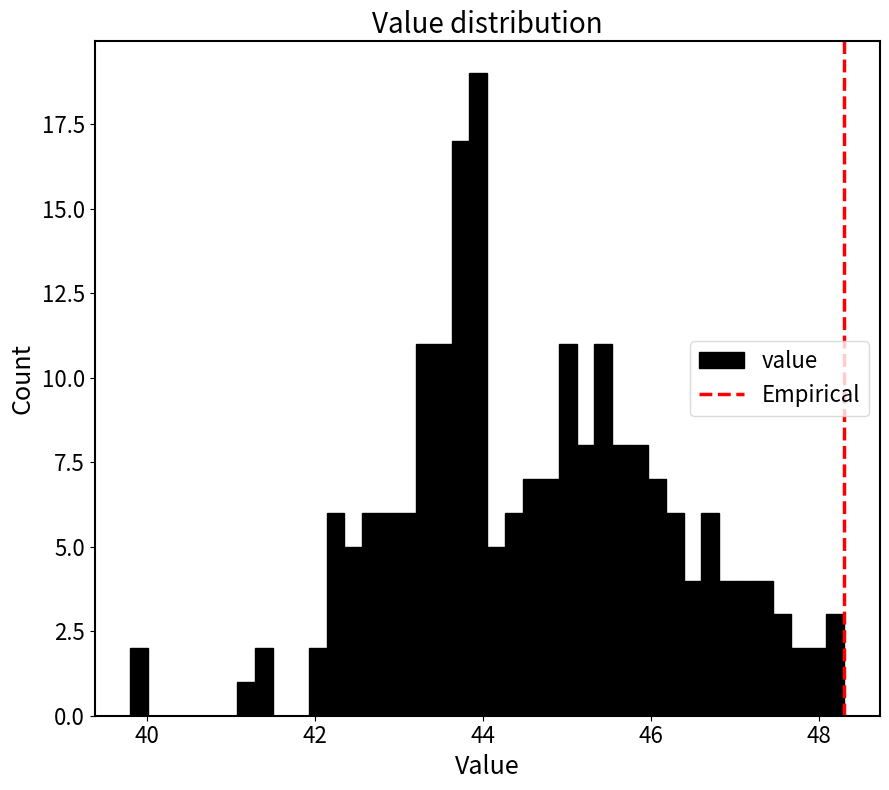

Read against the x-axis, roughly where is the centre of the tallest bar?

44.0